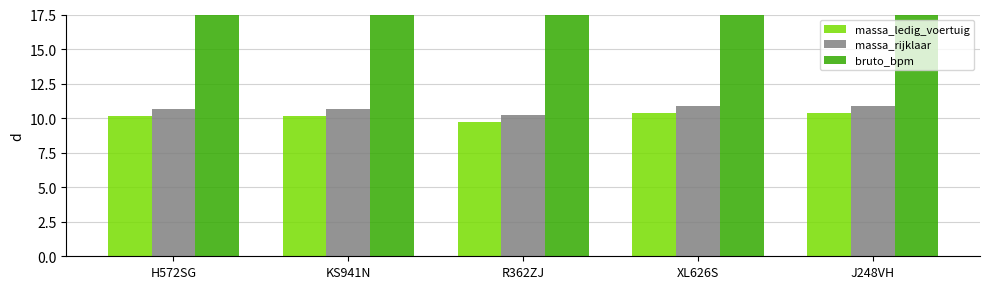

At J248VH, list the series in order from smallest to largest.

massa_ledig_voertuig, massa_rijklaar, bruto_bpm